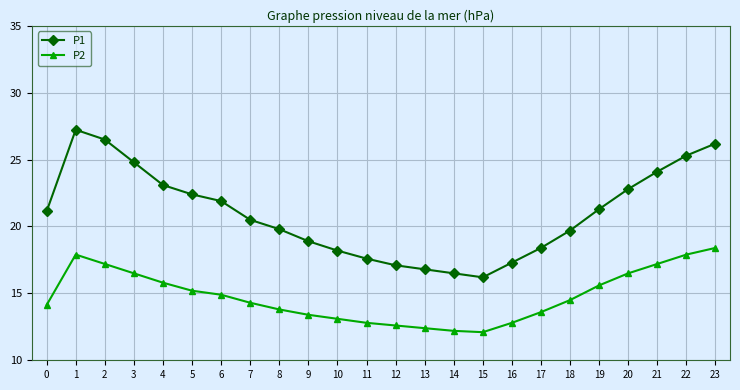

At which category does P2 reach its first local peak?

1